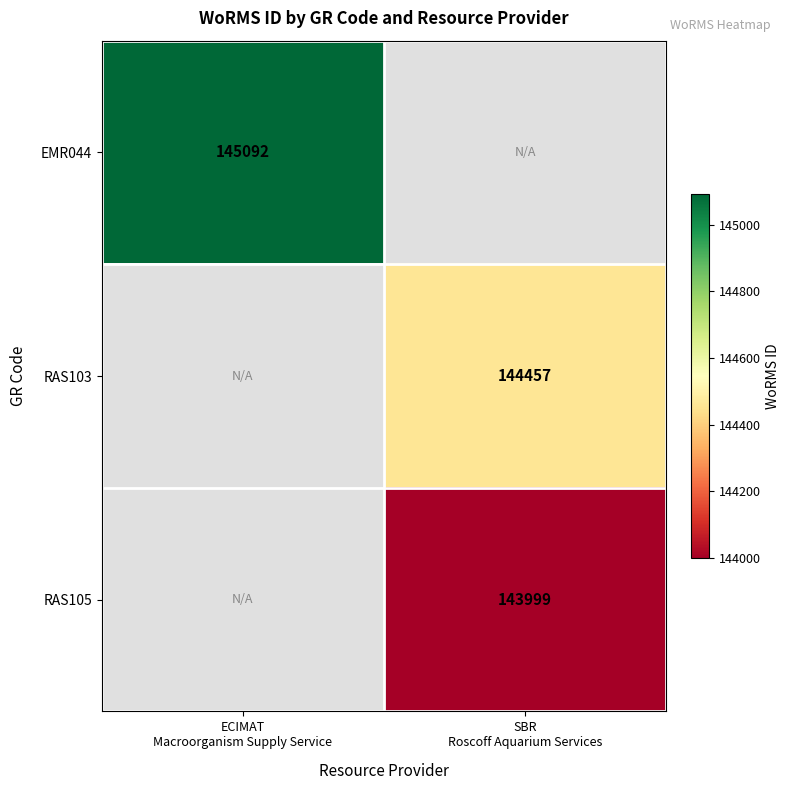

Which category has the lowest value across all series?

SBR
Roscoff Aquarium Services